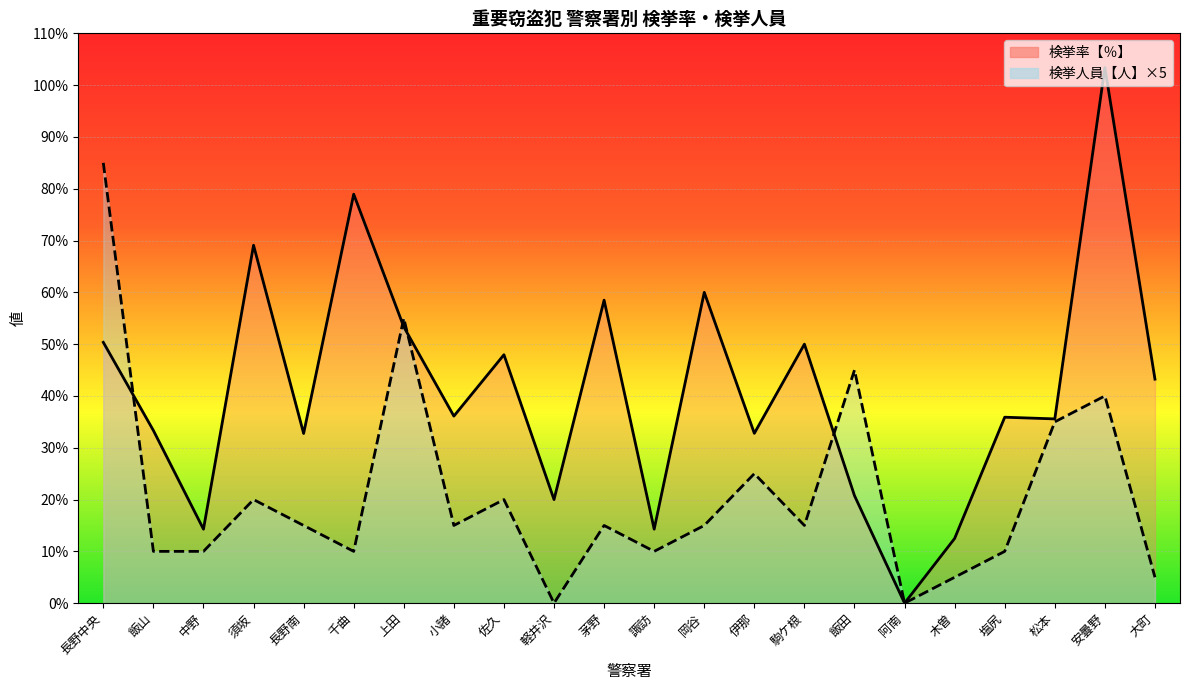

What is the total value across all series at 木曽?

17.5